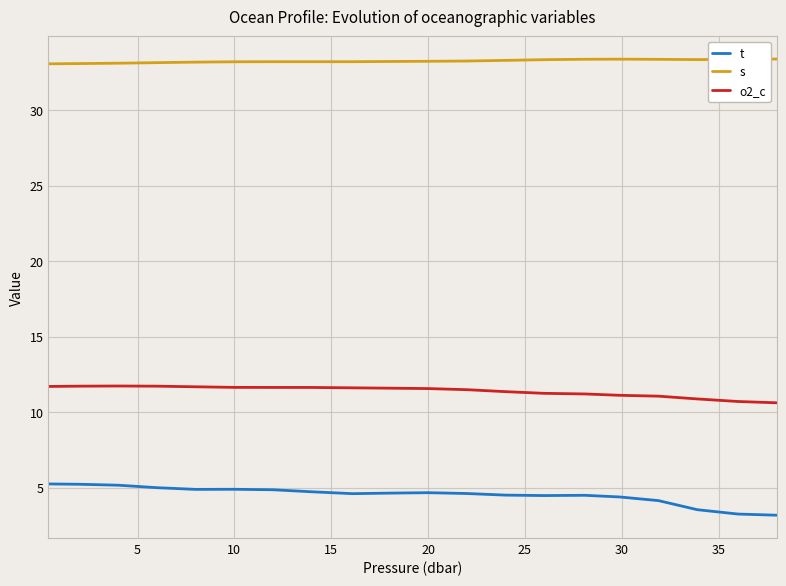

How many distinct data groups are displayed?

3